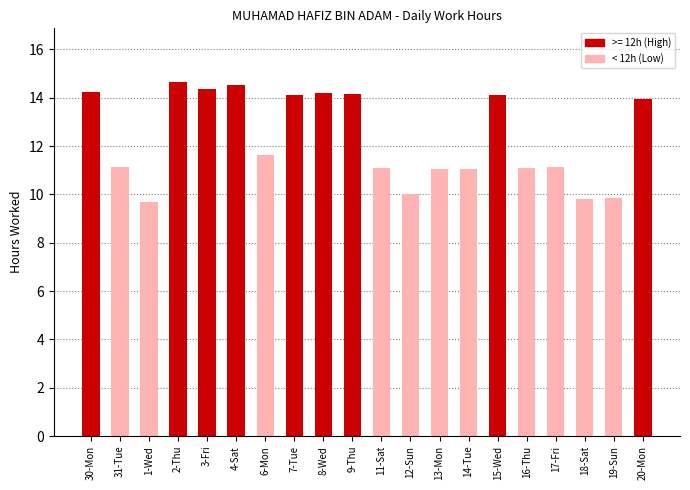

What is the smallest value displayed?

9.7